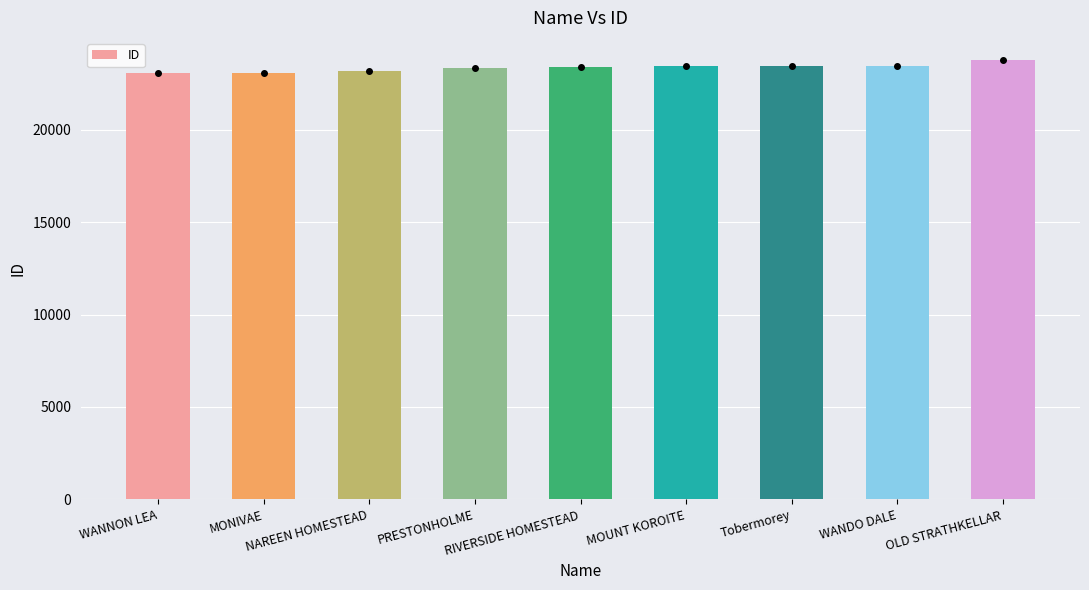

How many bars are there in total?

9